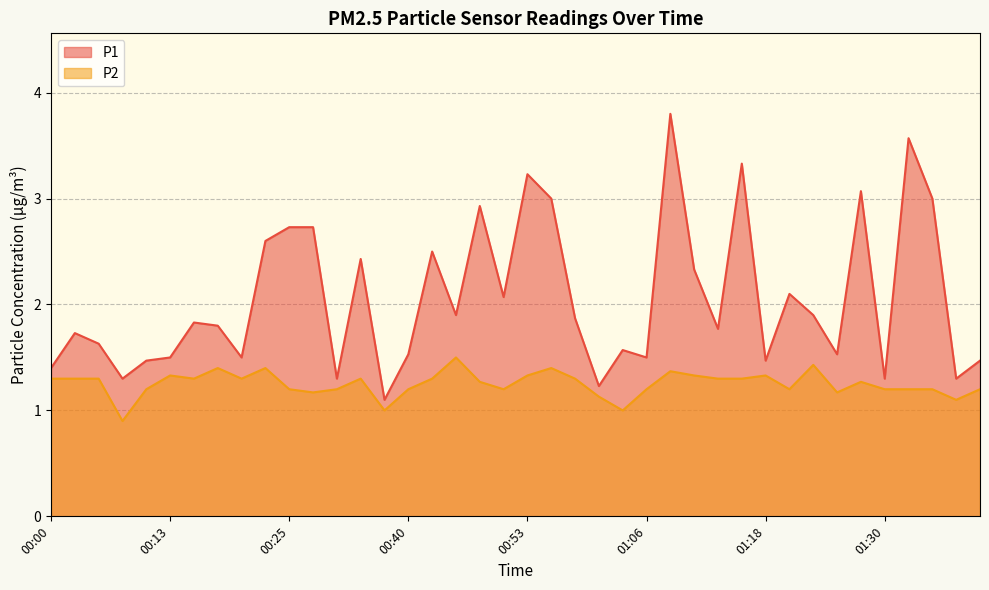

What is the value of the P1 point at the 21st from the left?

3.2